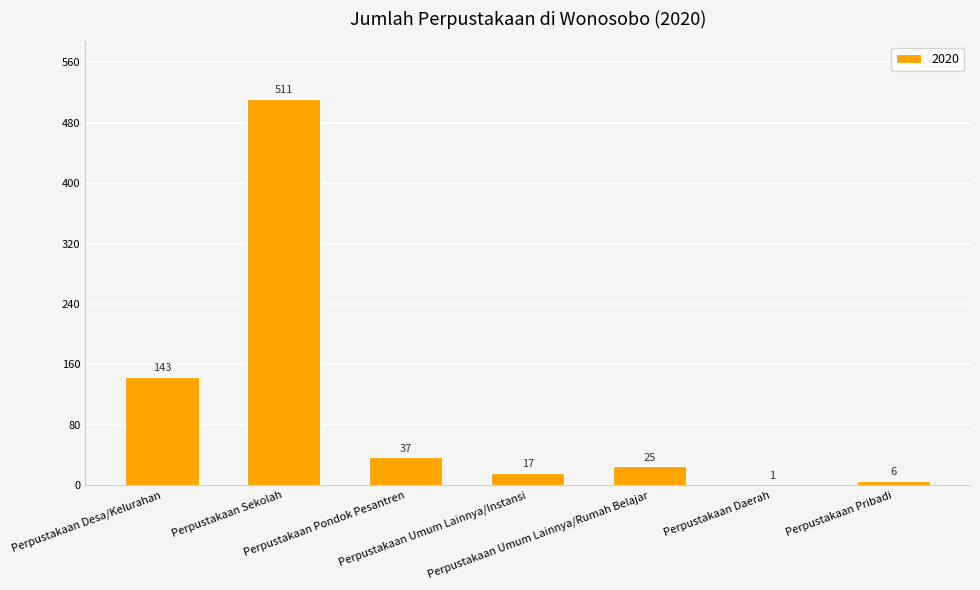

What is the sum of the values at Perpustakaan Sekolah and Perpustakaan Desa/Kelurahan?

654